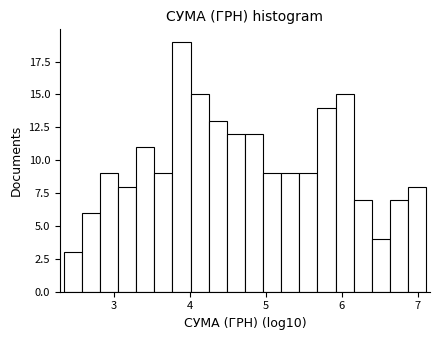

Read against the x-axis, roughly where is the centre of the tallest bar?

3.9